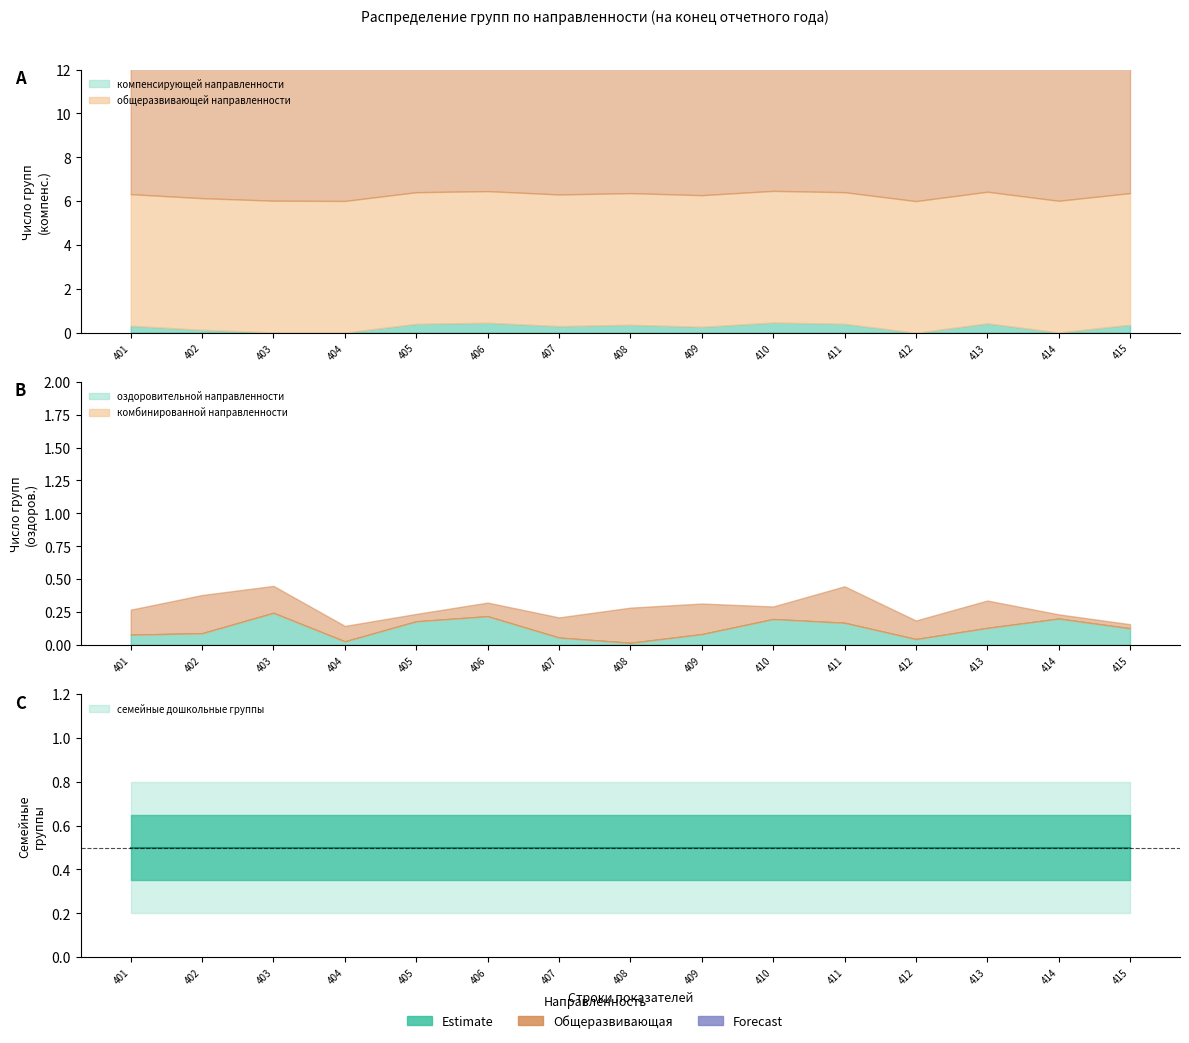

What is the spread (max minus min) of values at 405?

6